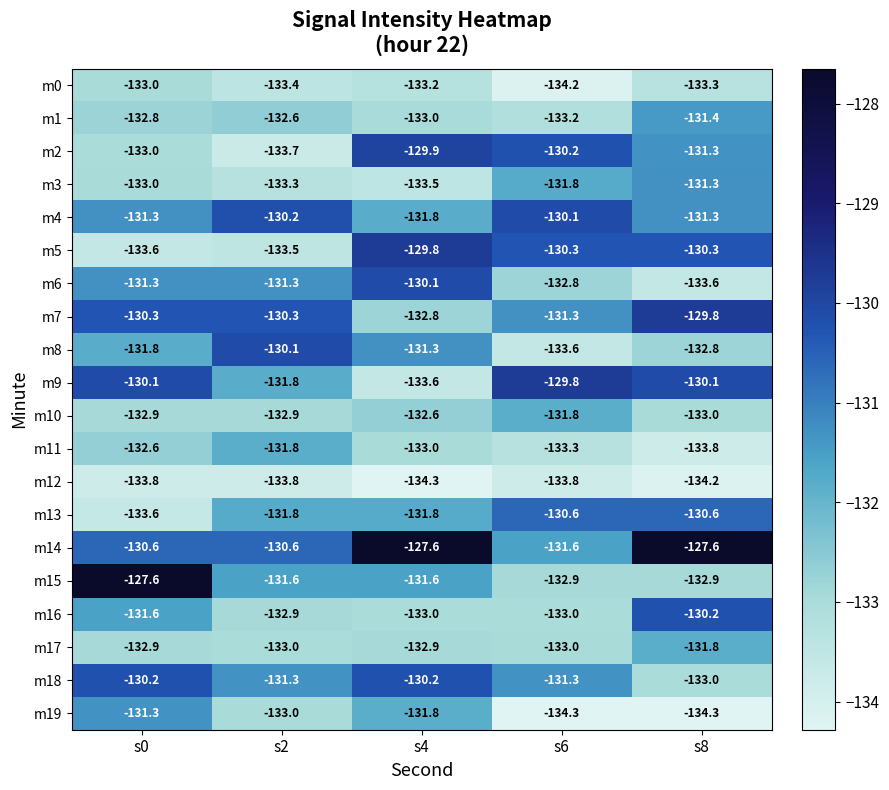

At which category is the sum across all series the highest?

s8